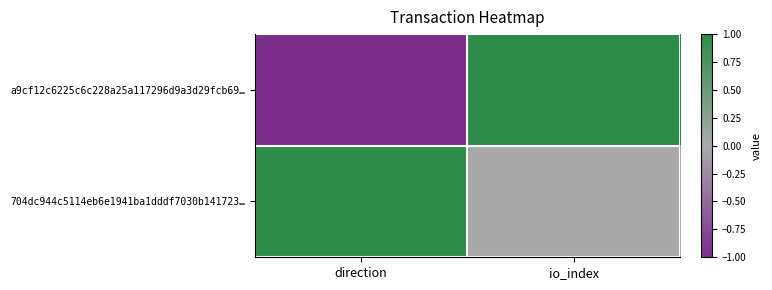

What is the spread (max minus min) of values at io_index?

1